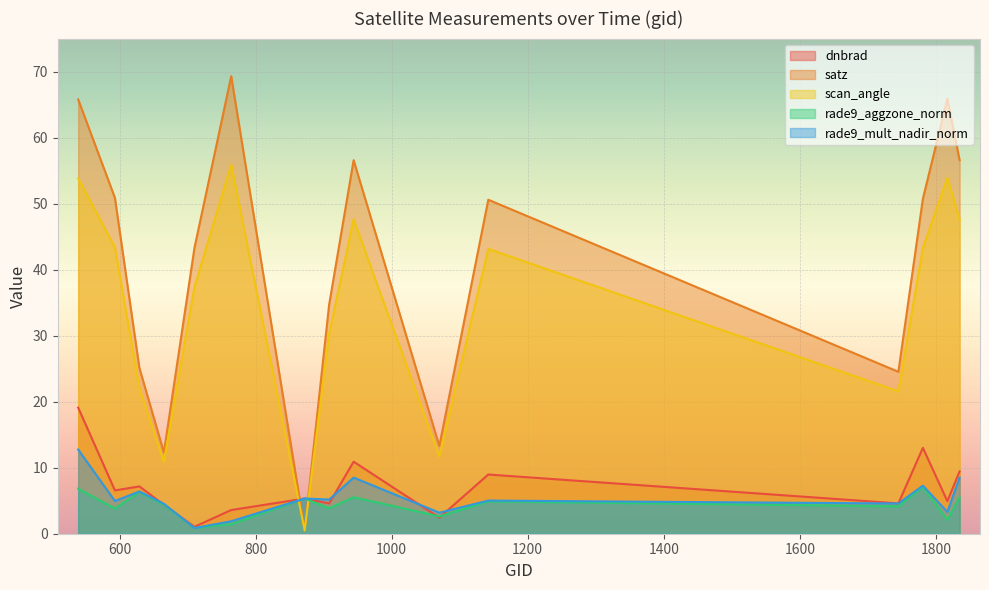

Does the chart display data point markers on the line(s)?

No